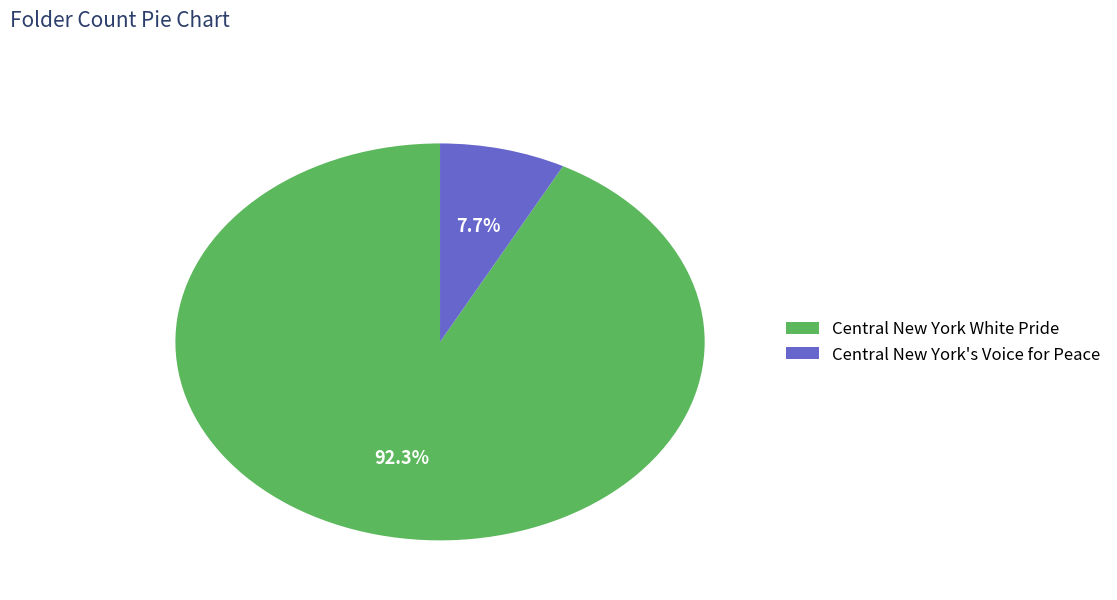

Which has a higher value, Central New York's Voice for Peace or Central New York White Pride?

Central New York White Pride